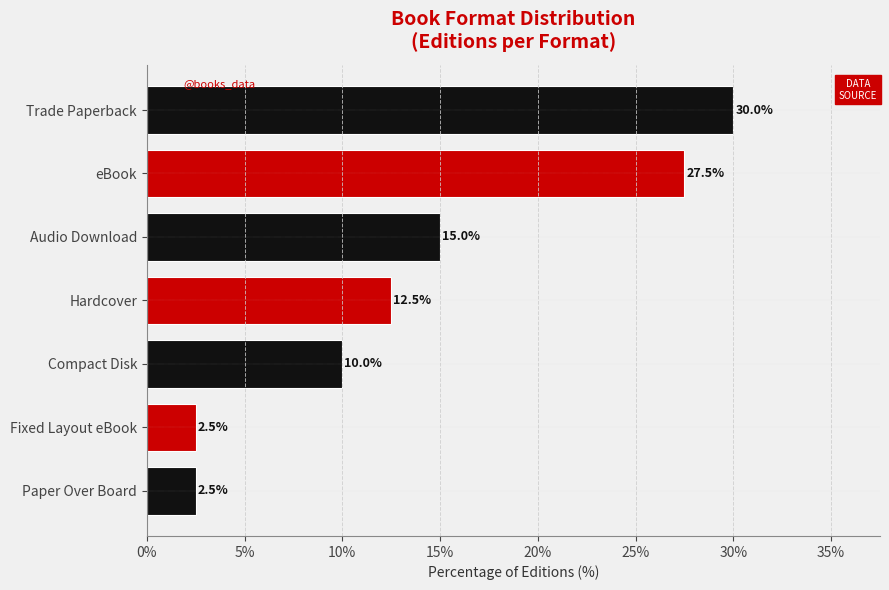

The value at Hardcover is 12.5. True or false?

True